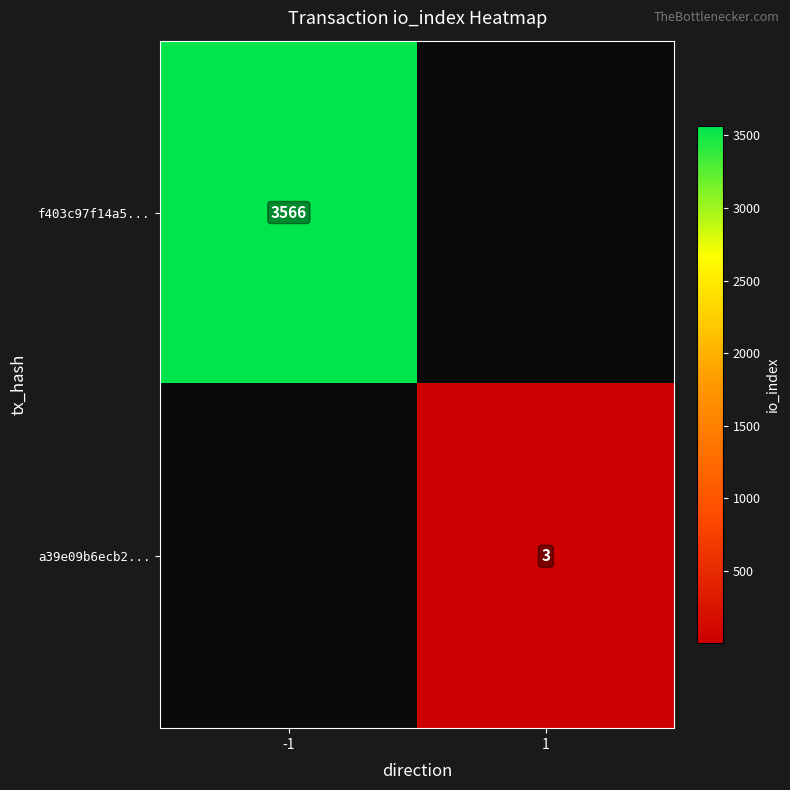

How many categories are shown in the chart?

2